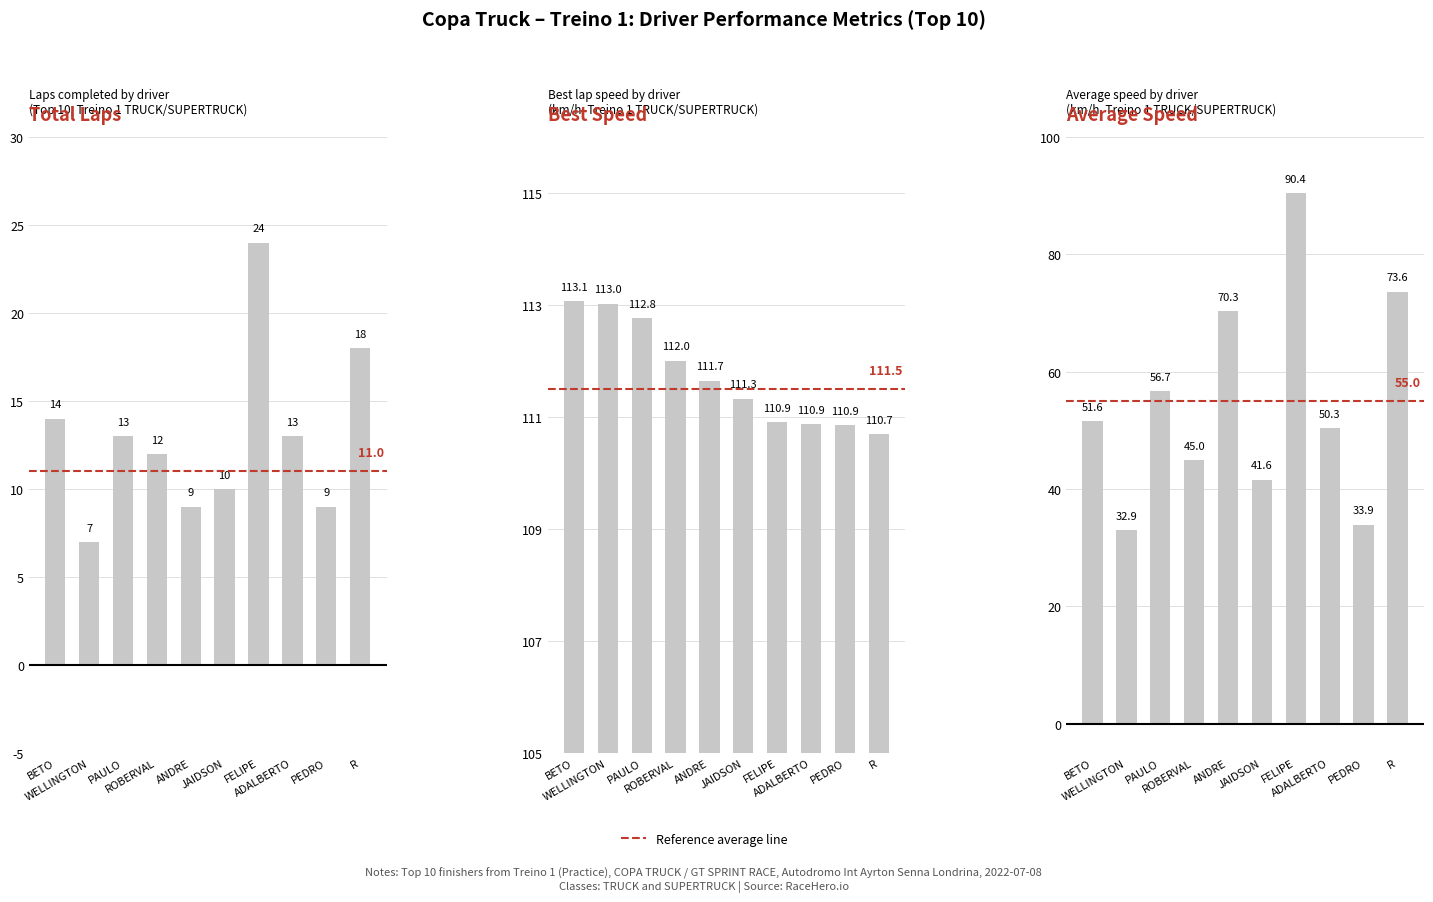

At which category is the sum across all series the highest?

FELIPE